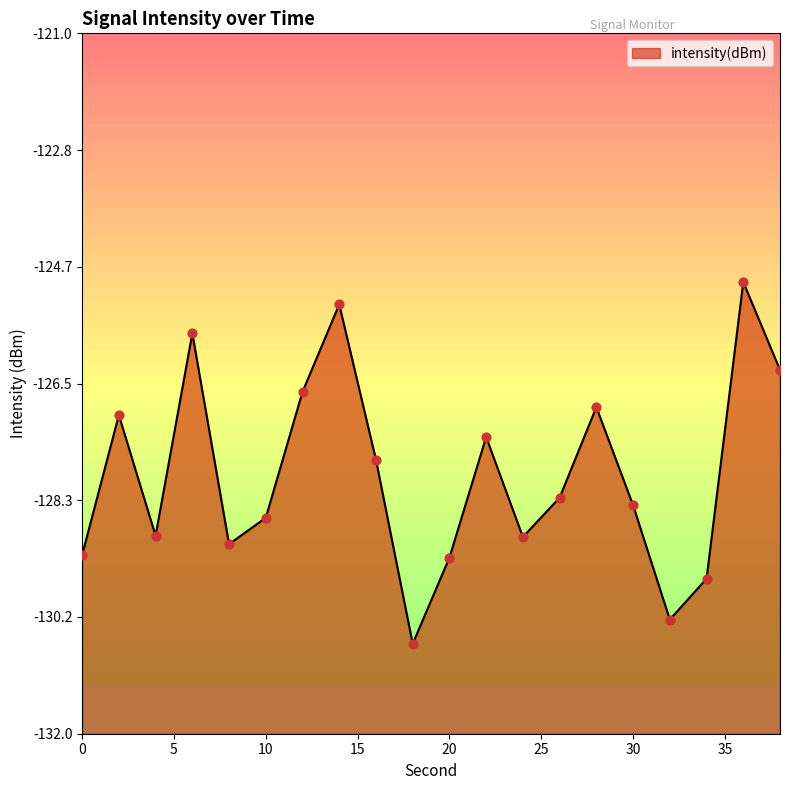

What is the change in value from 6 to 20?

-3.5